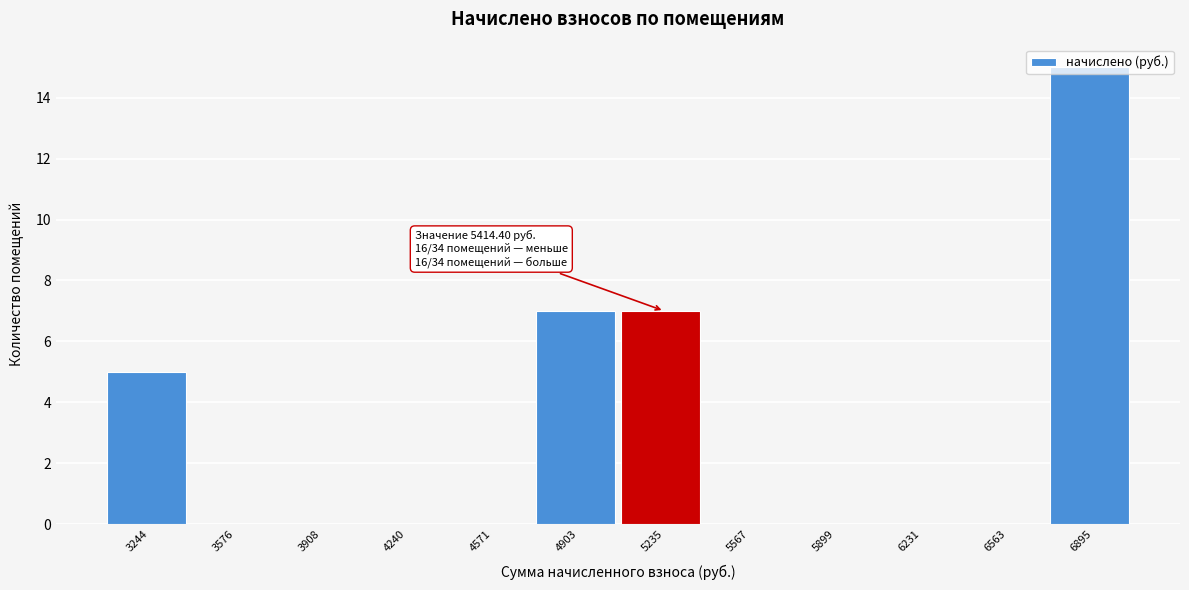

Which category has the highest value across all series?

6895